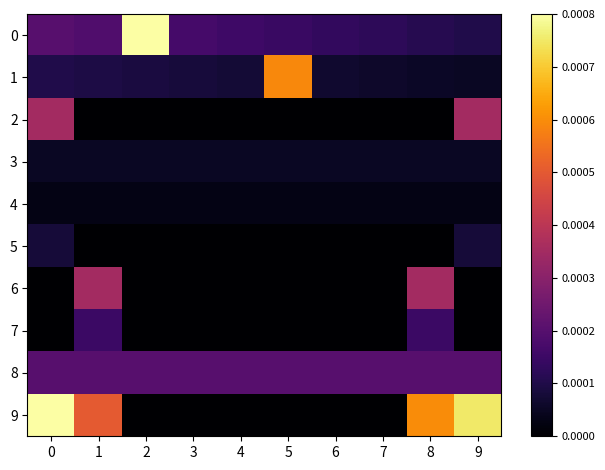

Which has a higher value, 9 or 4?

4